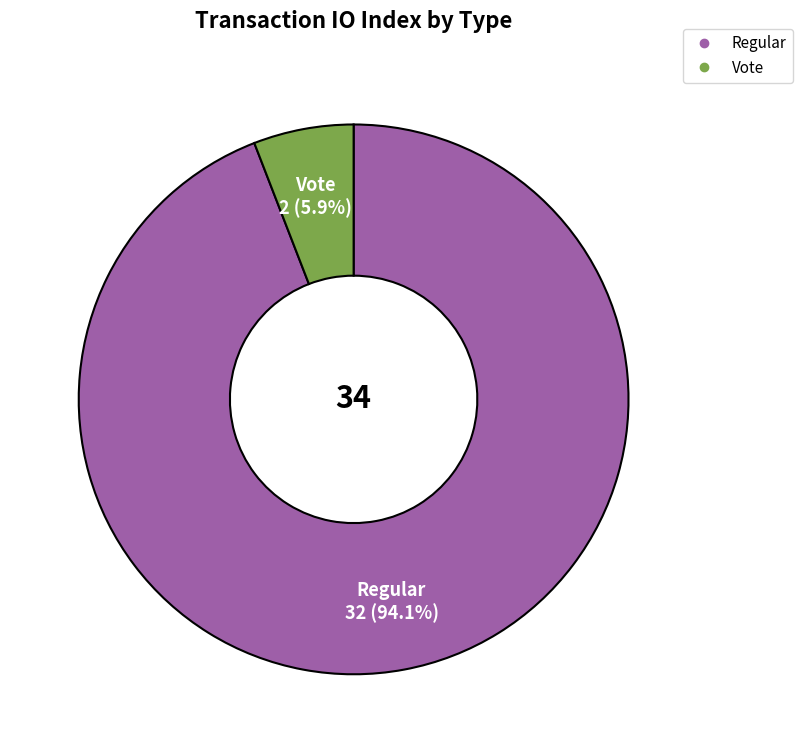

Is there any slice that represents more than half of the pie?

Yes